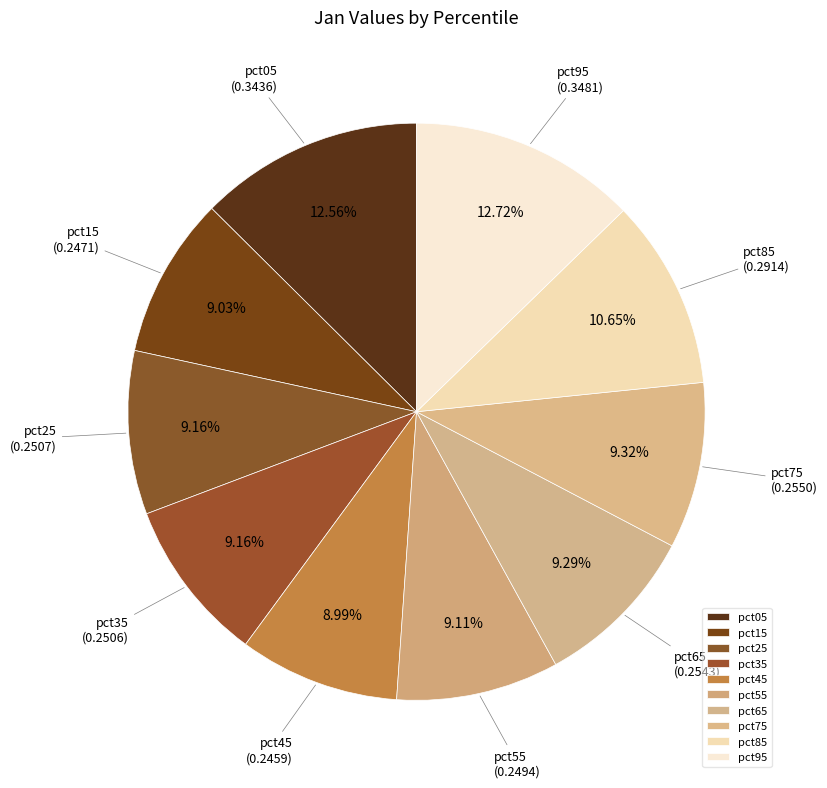

Does pct05 account for over 50% of the chart?

No